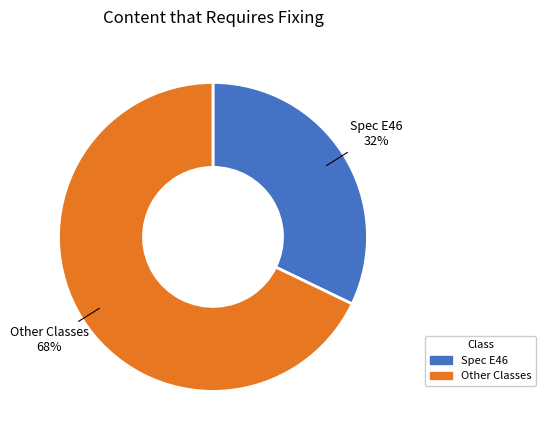

What percentage is the Spec E46 slice, to the nearest percent?

32%